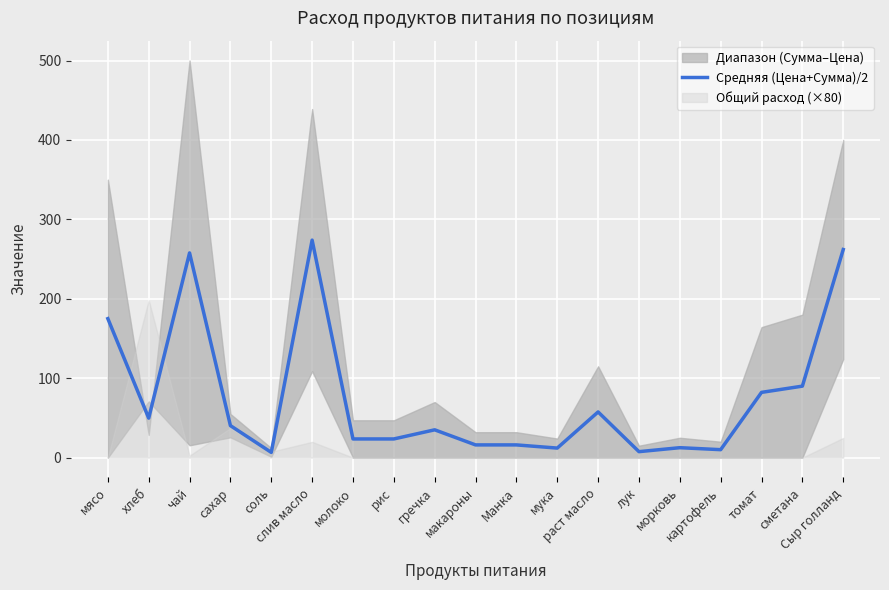

What is the average value?

76.4